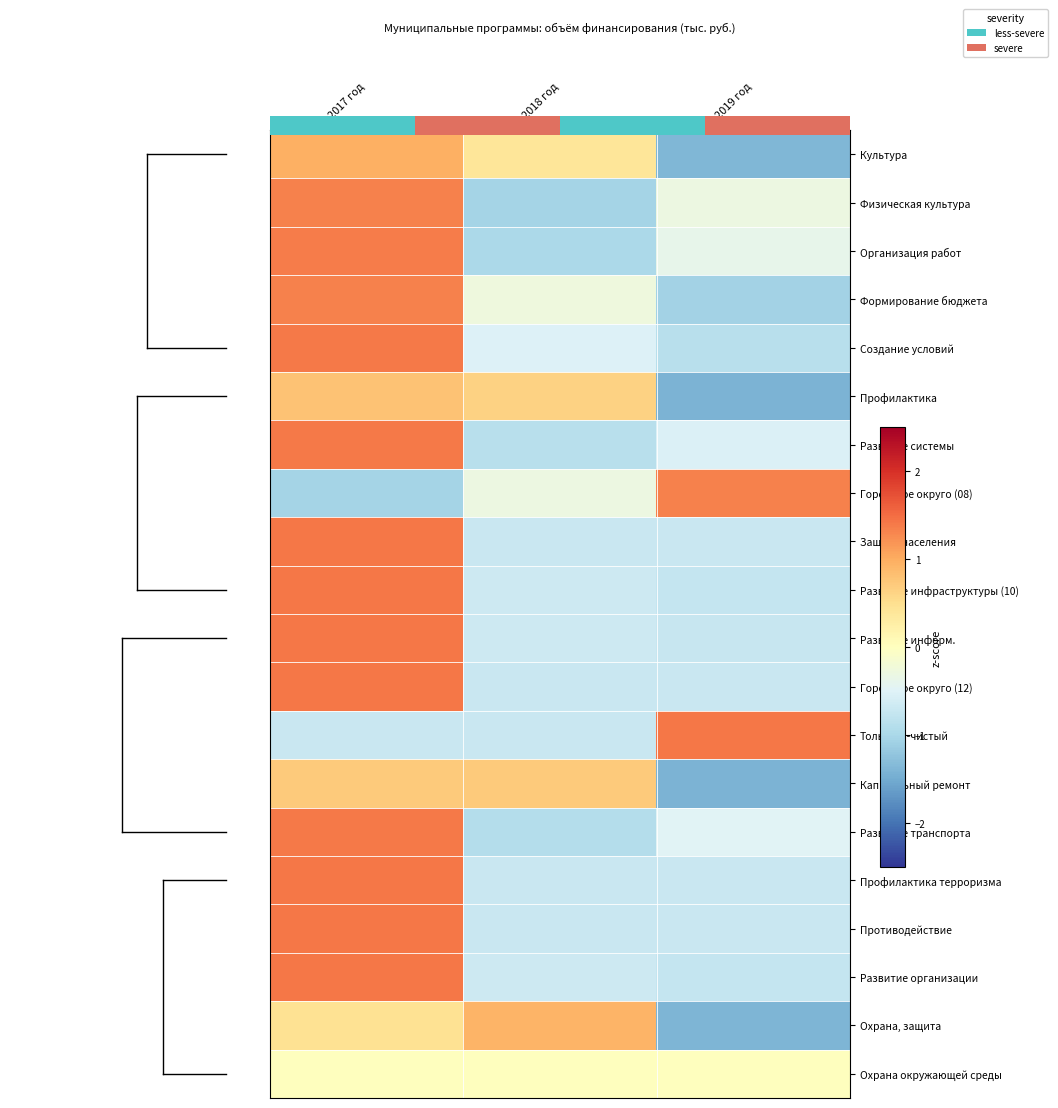

How many positive values does the Городское округо (12) series have?

1